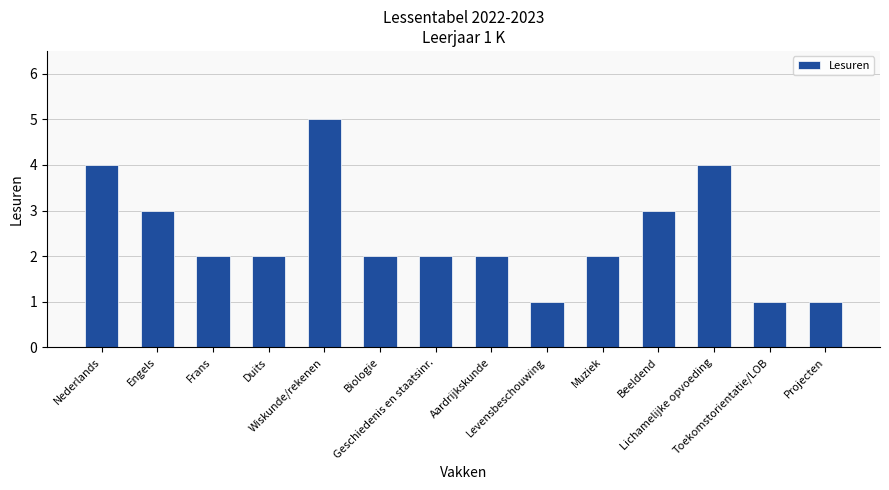

Reading left to right, list all the values displayed in this chart.

4	3	2	2	5	2	2	2	1	2	3	4	1	1